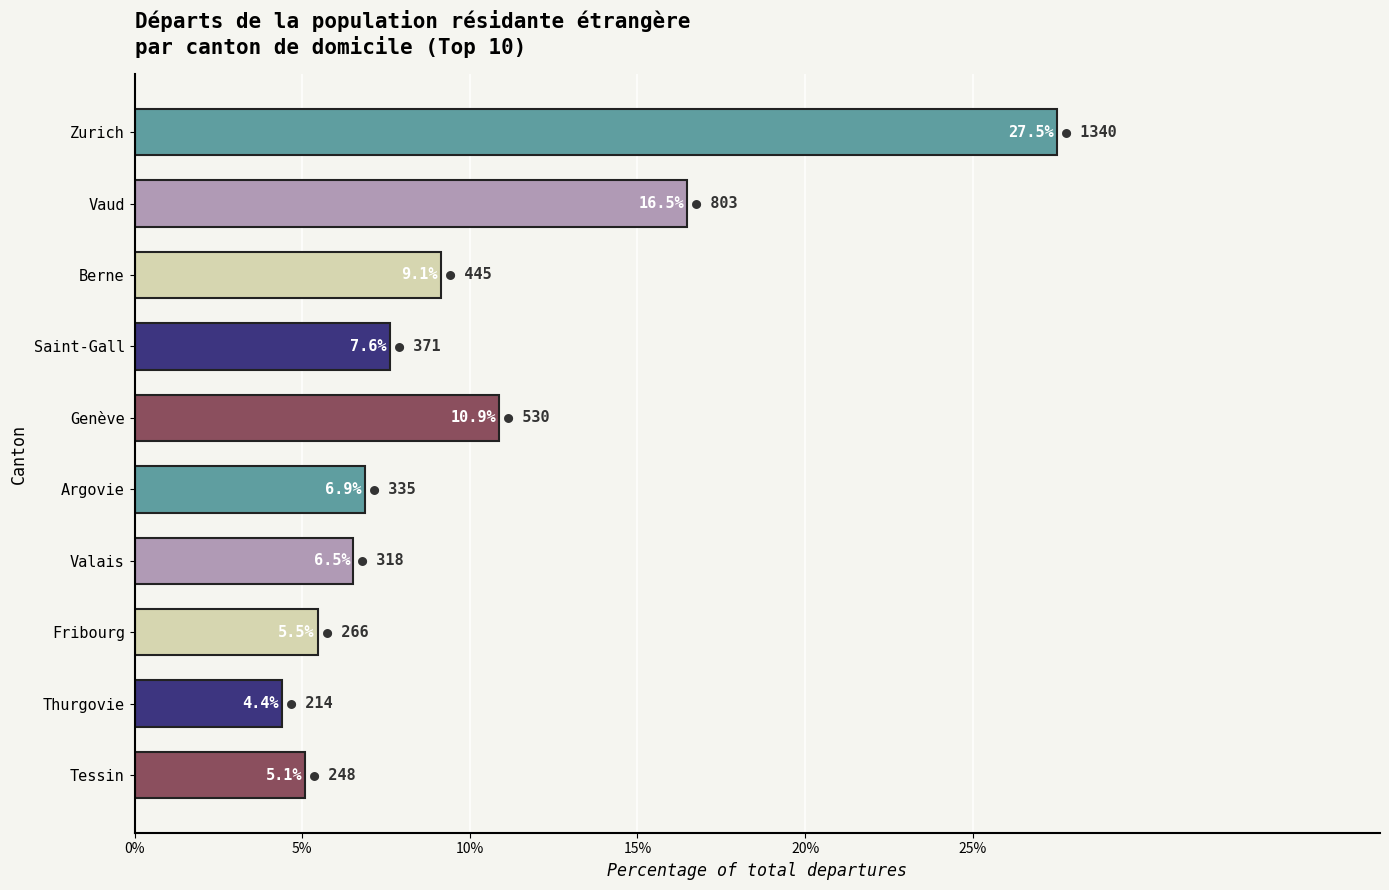

Reading bottom to top, list all the values displayed in this chart.

Tessin=5.1	Thurgovie=4.4	Fribourg=5.5	Valais=6.5	Argovie=6.9	Genève=10.9	Saint-Gall=7.6	Berne=9.1	Vaud=16.5	Zurich=27.5